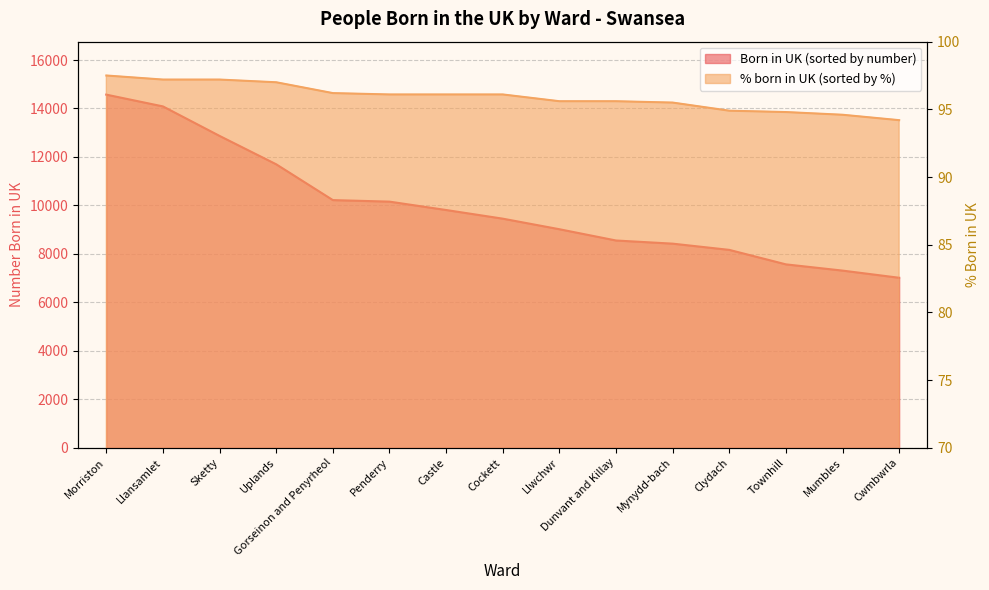

Reading left to right, extract all data points from this chart.

Born in UK (sorted by number): Morriston=14572.0	Llansamlet=14086.0	Sketty=12868.0	Uplands=11697.0	Gorseinon and Penyrheol=10220.0	Penderry=10157.0	Castle=9811.0	Cockett=9454.0	Llwchwr=9018.0	Dunvant and Killay=8553.0	Mynydd-bach=8423.0	Clydach=8166.0	Townhill=7568.0	Mumbles=7311.0	Cwmbwrla=7015.0
% born in UK (sorted by %): Morriston=97.5	Llansamlet=97.2	Sketty=97.2	Uplands=97.0	Gorseinon and Penyrheol=96.2	Penderry=96.1	Castle=96.1	Cockett=96.1	Llwchwr=95.6	Dunvant and Killay=95.6	Mynydd-bach=95.5	Clydach=94.9	Townhill=94.8	Mumbles=94.6	Cwmbwrla=94.2